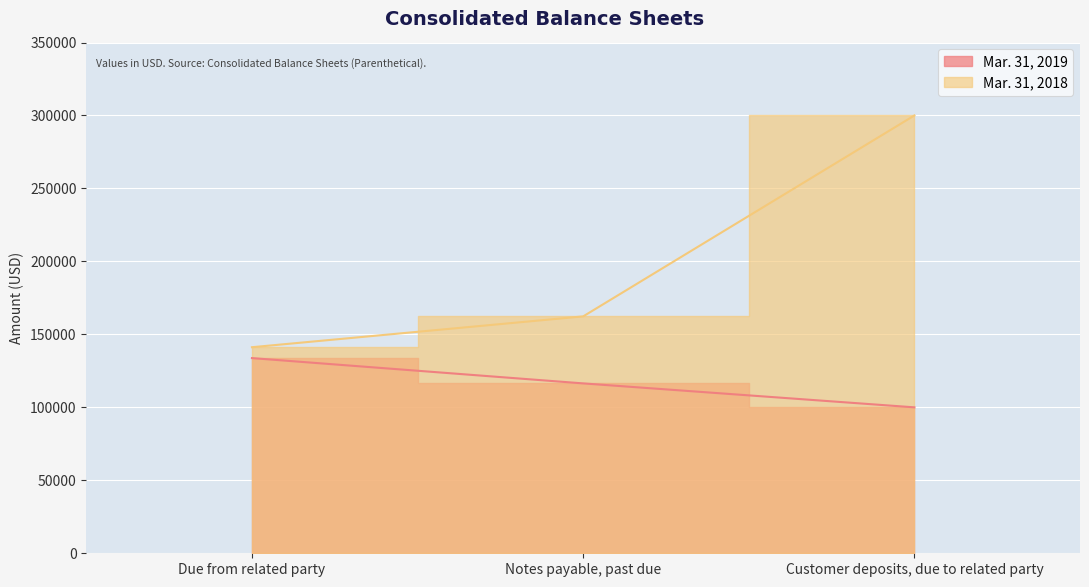

What is the approximate value of Mar. 31, 2018 at Notes payable, past due, to the nearest 10?

162330